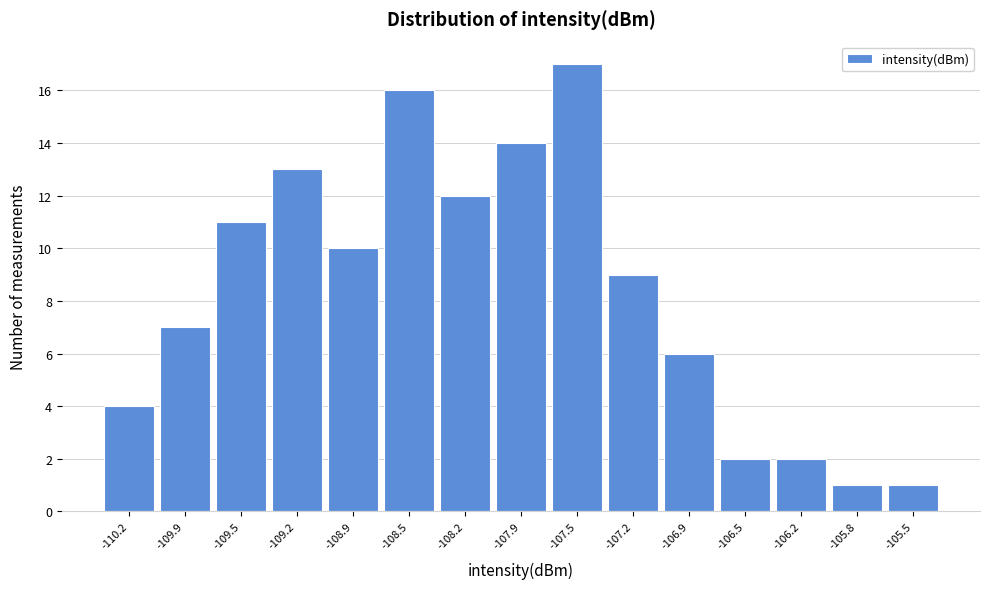

How tall is the bar that spans -108.05 to -107.70 on the x-axis? Neither the bar edges nor the heights are printed on the chart, so give them approximately, as read against the axes.

14